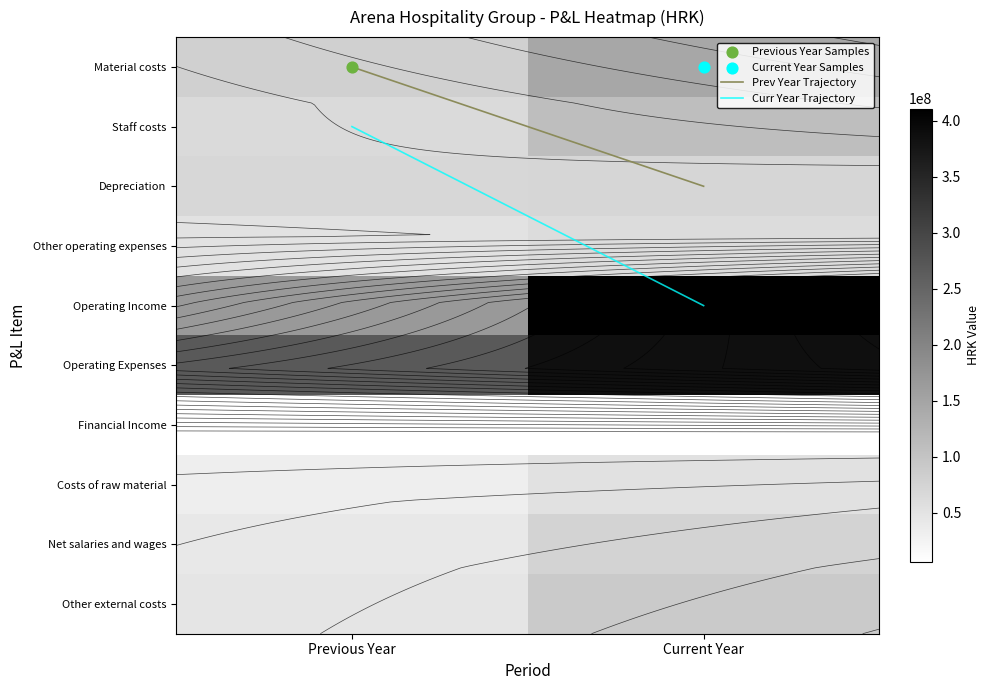

What is the difference between the Net salaries and wages values at Current Year and Previous Year?

33468248